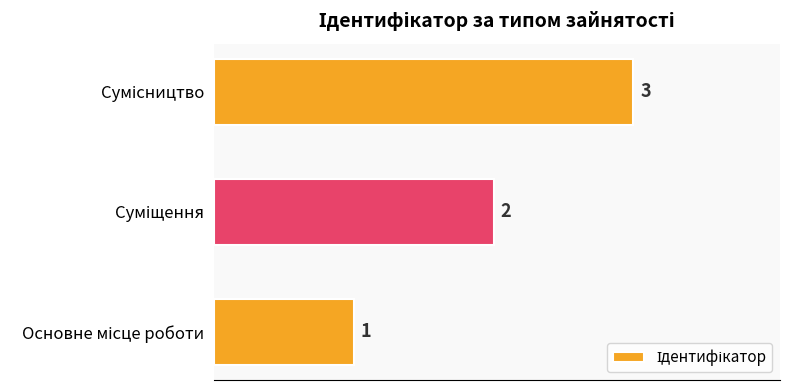

Does the chart contain any negative values?

No